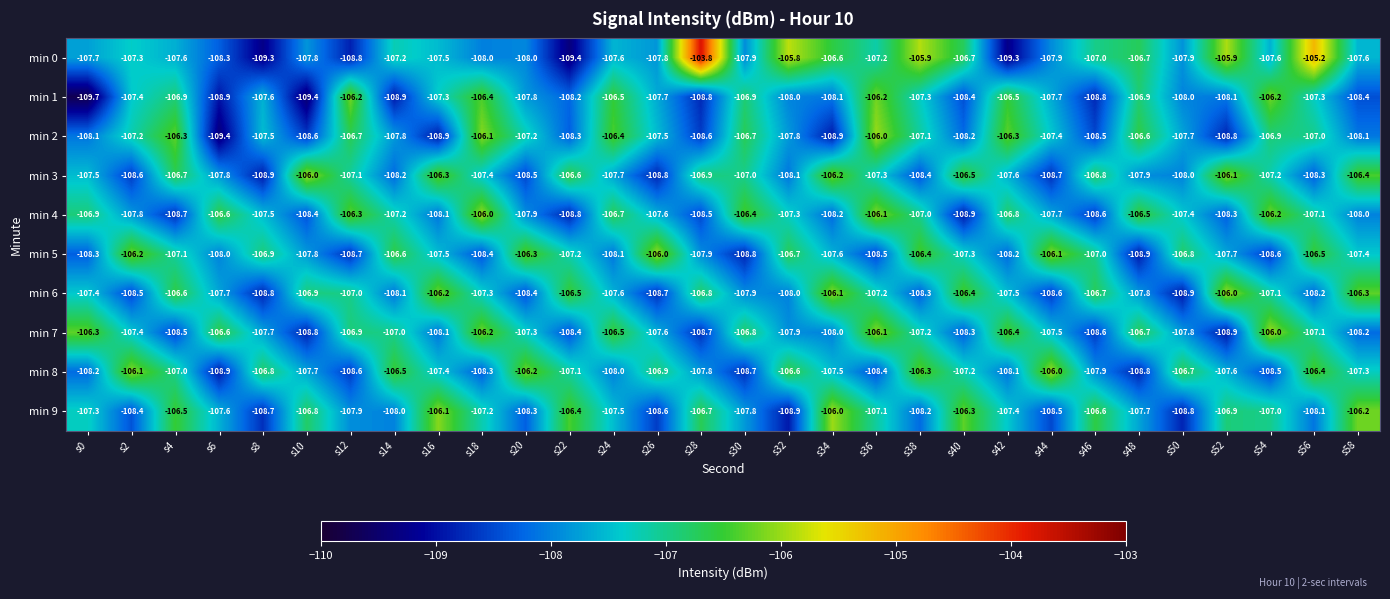

What is the spread (max minus min) of values at s14?

2.4